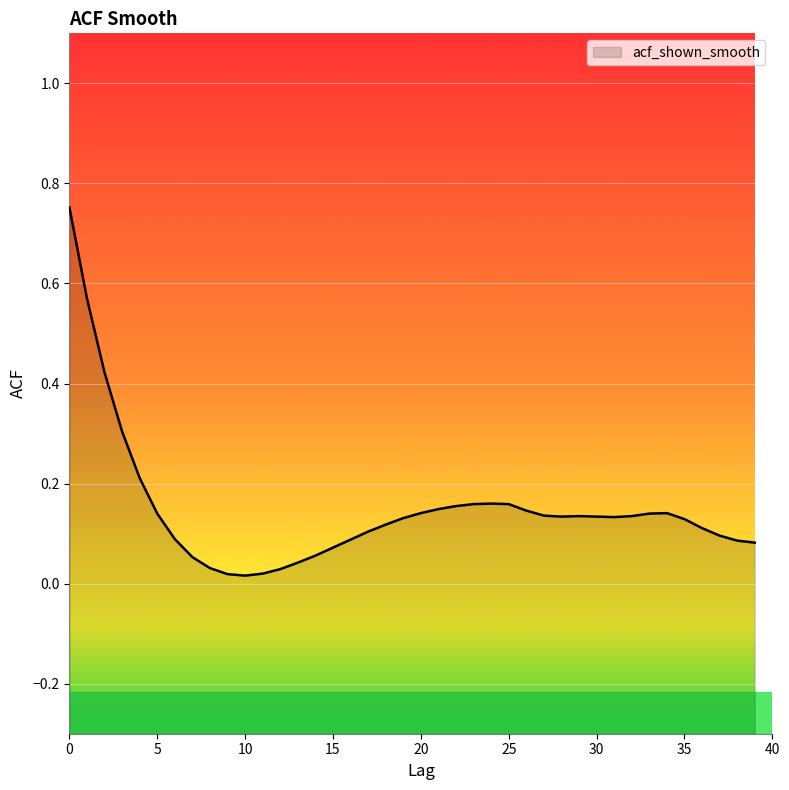

Reading left to right, extract all data points from this chart.

0=0.8	1=0.6	2=0.4	3=0.3	4=0.2	5=0.1	6=0.1	7=0.1	8=0.0	9=0.0	10=0.0	11=0.0	12=0.0	13=0.0	14=0.1	15=0.1	16=0.1	17=0.1	18=0.1	19=0.1	20=0.1	21=0.1	22=0.2	23=0.2	24=0.2	25=0.2	26=0.1	27=0.1	28=0.1	29=0.1	30=0.1	31=0.1	32=0.1	33=0.1	34=0.1	35=0.1	36=0.1	37=0.1	38=0.1	39=0.1